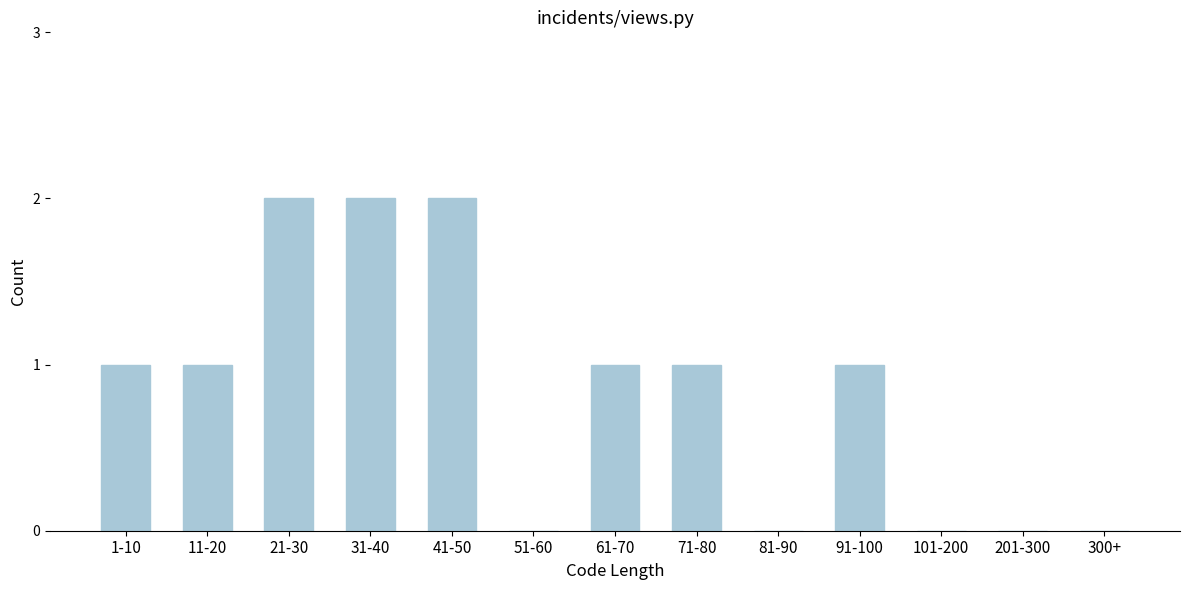

Reading left to right, list all the values displayed in this chart.

1-10=1	11-20=1	21-30=2	31-40=2	41-50=2	51-60=0	61-70=1	71-80=1	81-90=0	91-100=1	101-200=0	201-300=0	300+=0